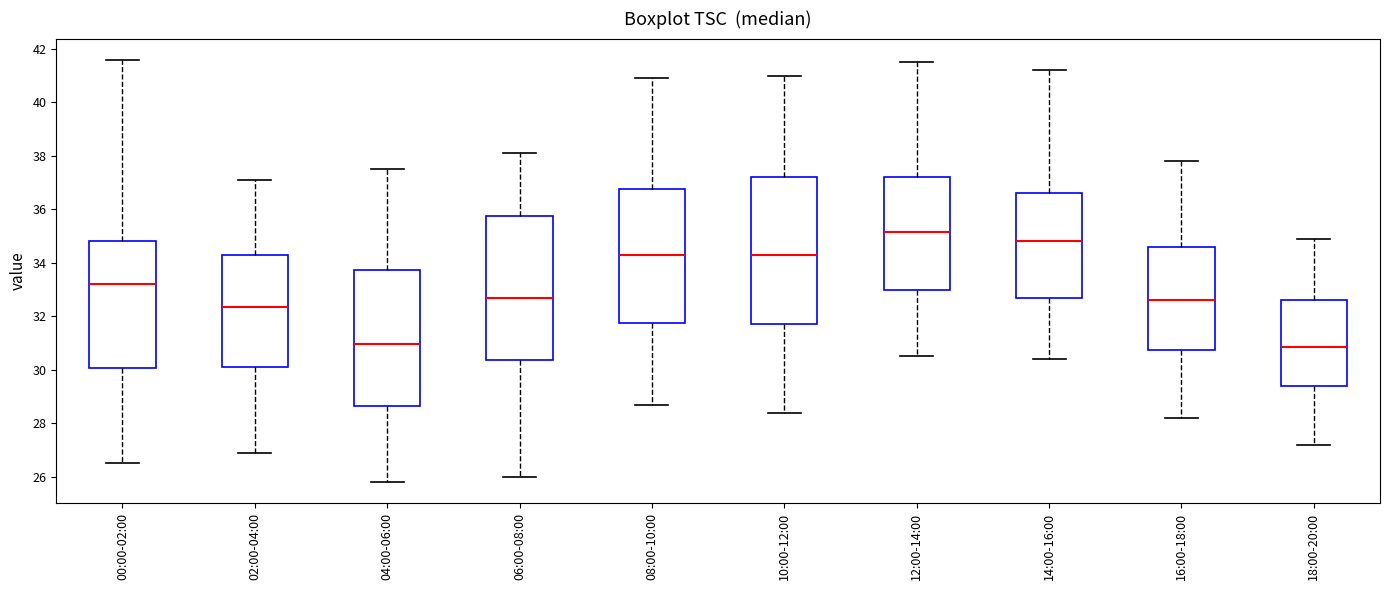

Reading left to right, transcribe this box plot: for each box, give where its median line is, the range the box spans, and where its two whiskers end, as read against the y-axis. The values are not printed on the chart, so give them approximately, as read against the axis.

00:00-02:00: median 33.2, box 30.0 to 34.8, whiskers 26.6 to 41.6
02:00-04:00: median 32.4, box 30.2 to 34.2, whiskers 27.0 to 37.2
04:00-06:00: median 31.0, box 28.6 to 33.8, whiskers 25.8 to 37.6
06:00-08:00: median 32.8, box 30.4 to 35.8, whiskers 26.0 to 38.2
08:00-10:00: median 34.4, box 31.8 to 36.8, whiskers 28.8 to 41.0
10:00-12:00: median 34.4, box 31.8 to 37.2, whiskers 28.4 to 41.0
12:00-14:00: median 35.2, box 33.0 to 37.2, whiskers 30.6 to 41.6
14:00-16:00: median 34.8, box 32.6 to 36.6, whiskers 30.4 to 41.2
16:00-18:00: median 32.6, box 30.8 to 34.6, whiskers 28.2 to 37.8
18:00-20:00: median 30.8, box 29.4 to 32.6, whiskers 27.2 to 35.0